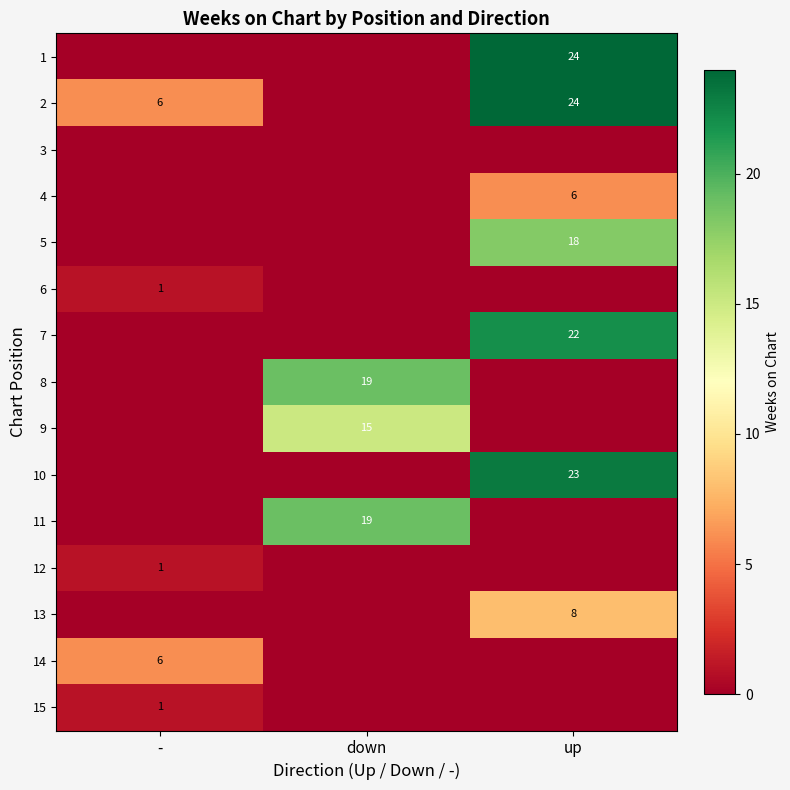

Is it true that 4 equals 3 at up?

False